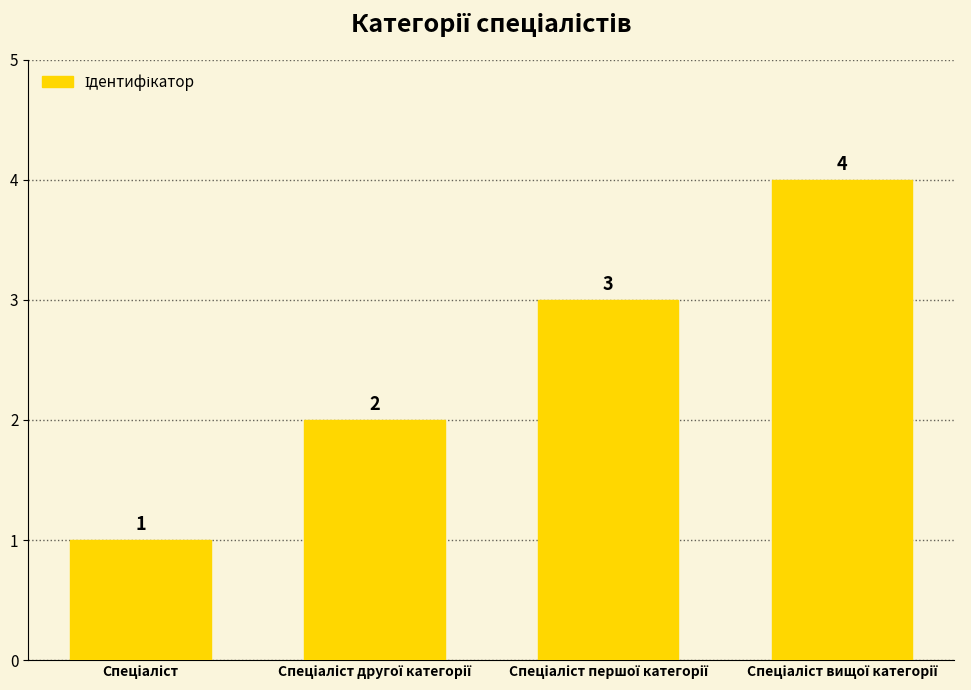

What is the value of the 2nd bar from the left?

2